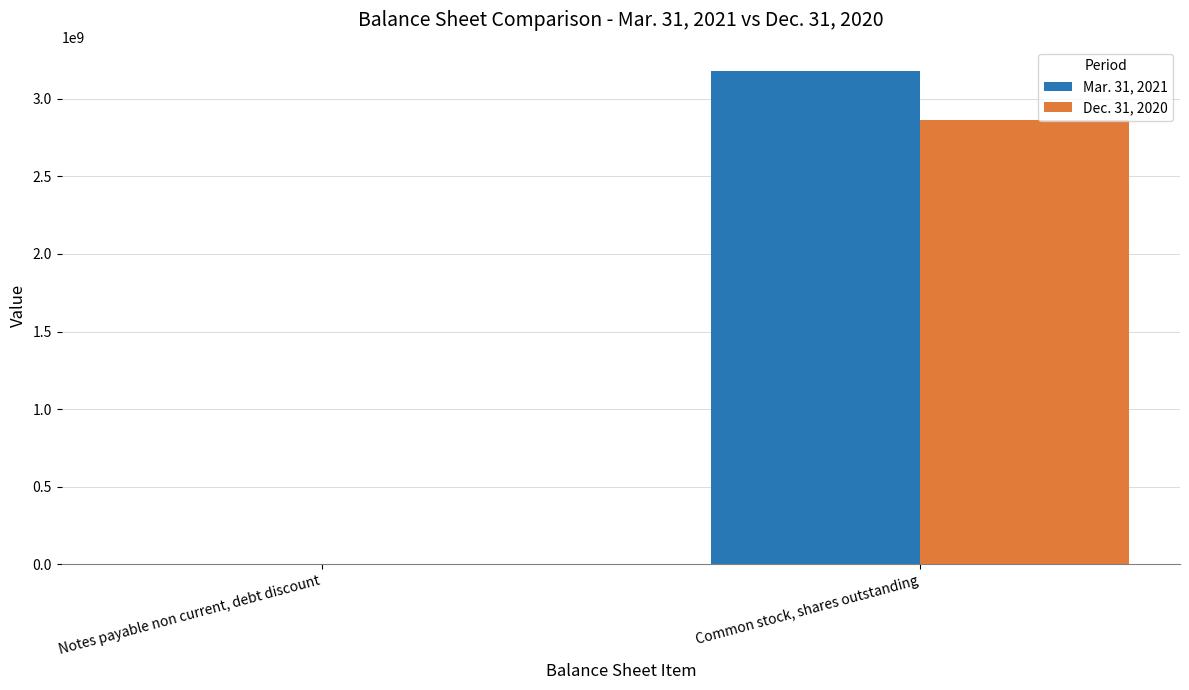

How many Mar. 31, 2021 values are between 4949709 and 3175911955?

2